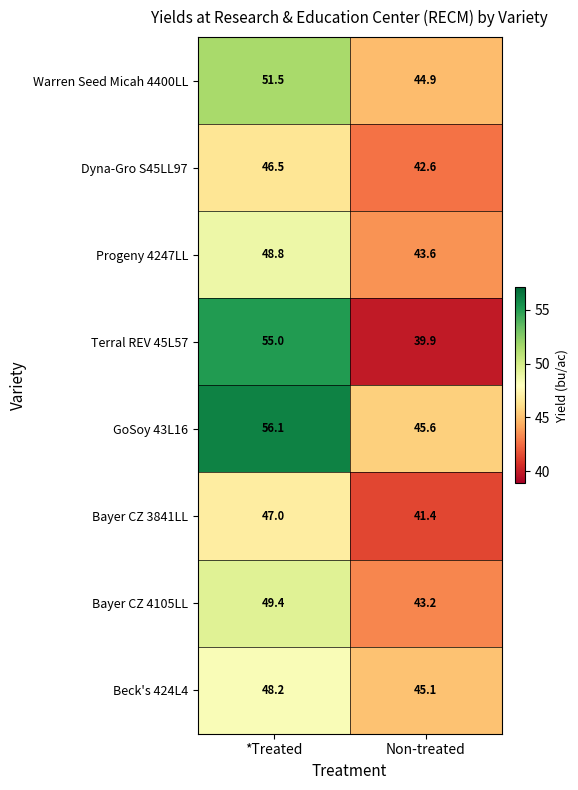

What is the total value across all series at Non-treated?

346.3